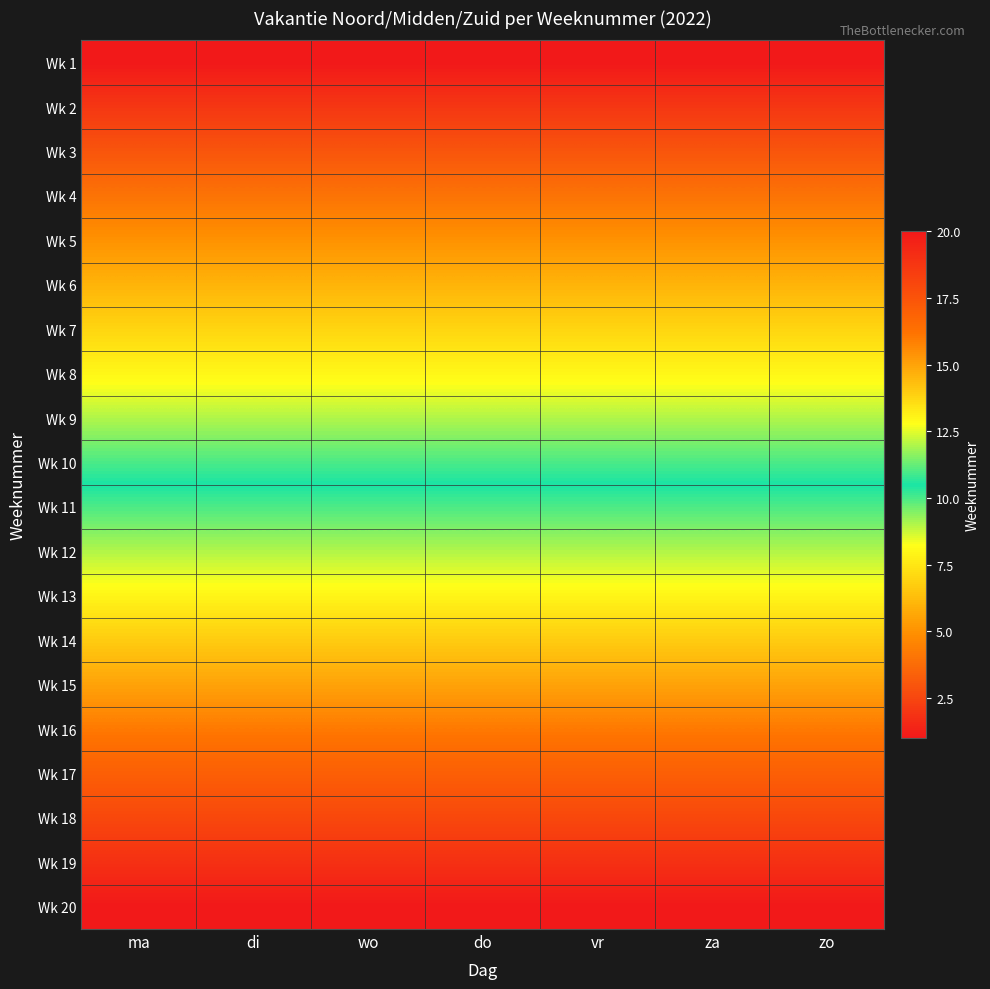

At how many categories does at least one series exceed 9?

7